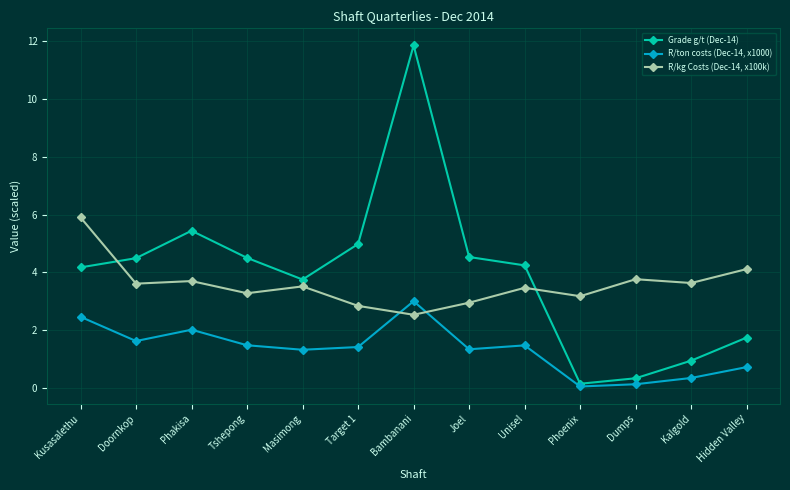

Where is the first local maximum for R/ton costs (Dec-14, x1000)?

Phakisa